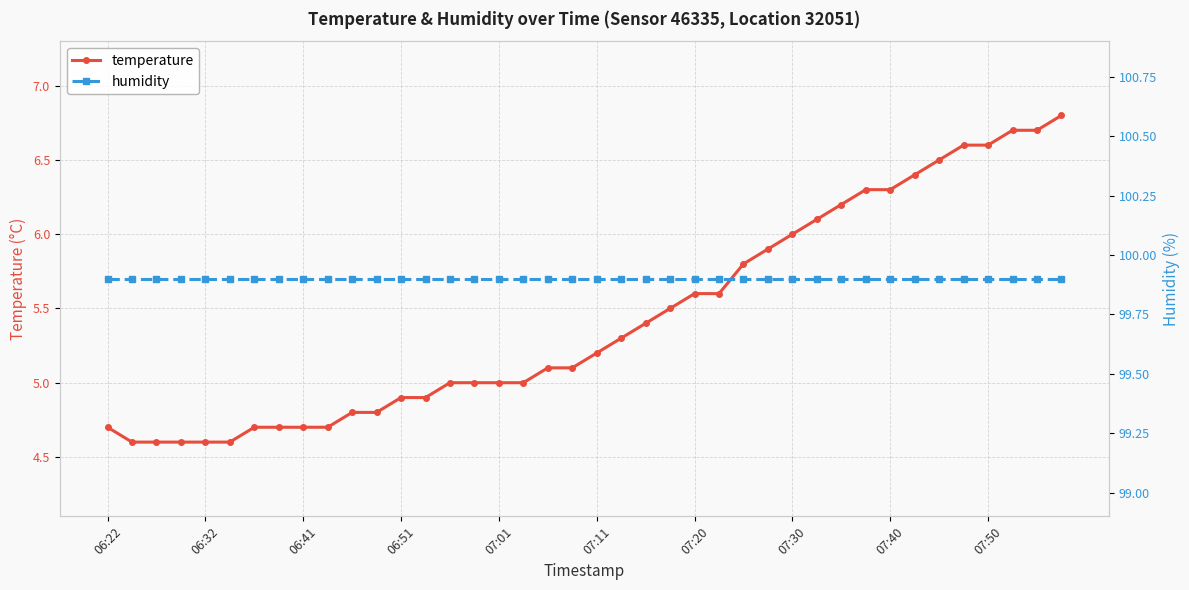

What is the maximum value for temperature?

6.8